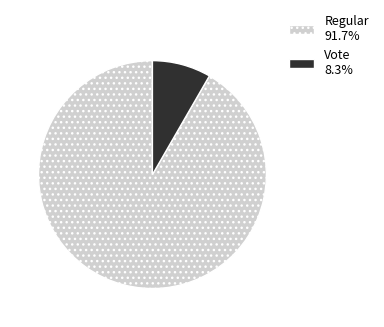

Is the sum of Vote 8.3% and Regular 91.7% greater than half?

Yes